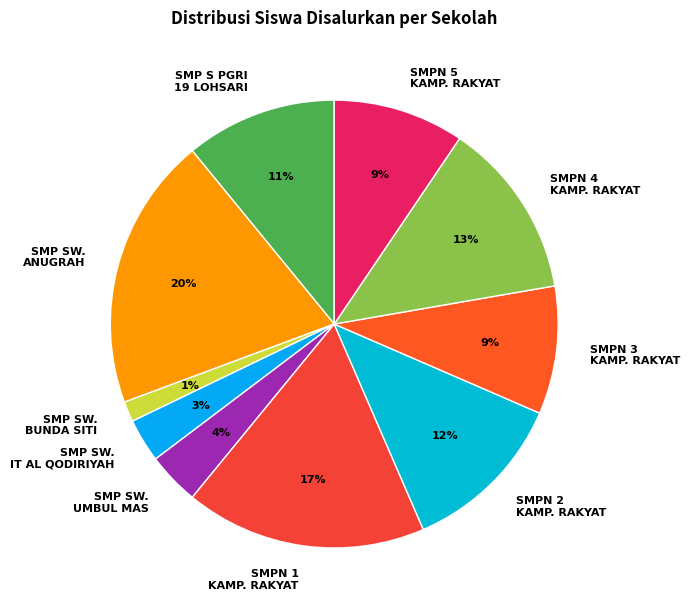

Do SMP S PGRI 19 LOHSARI and SMP SW. BUNDA SITI together represent more than half of the pie?

No